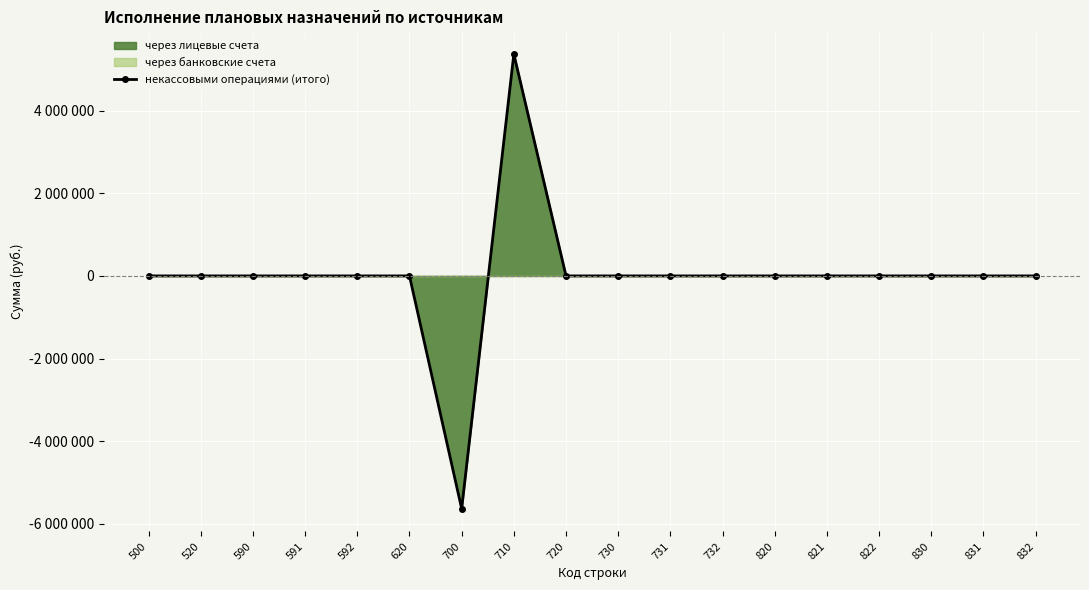

What is the maximum value shown in the chart?

5367168.0